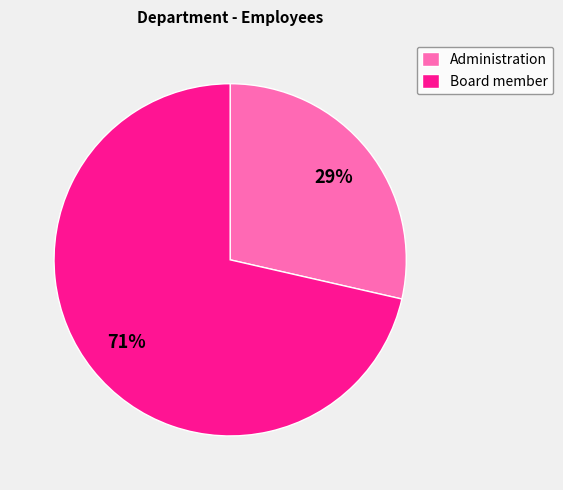

How many slices are in this pie chart?

2